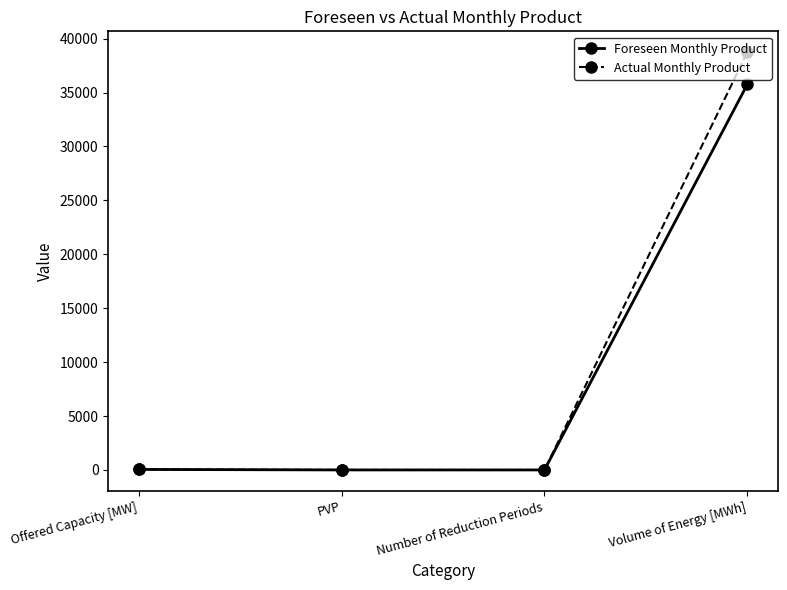

What is the label of the 4th point from the right?

Offered Capacity [MW]